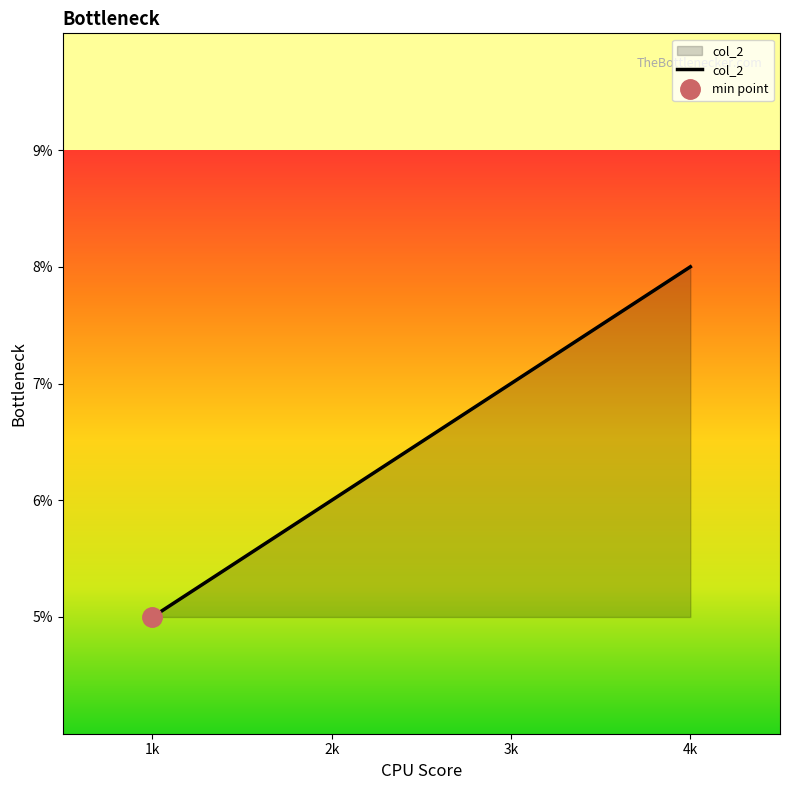

How many series are shown in this chart?

1